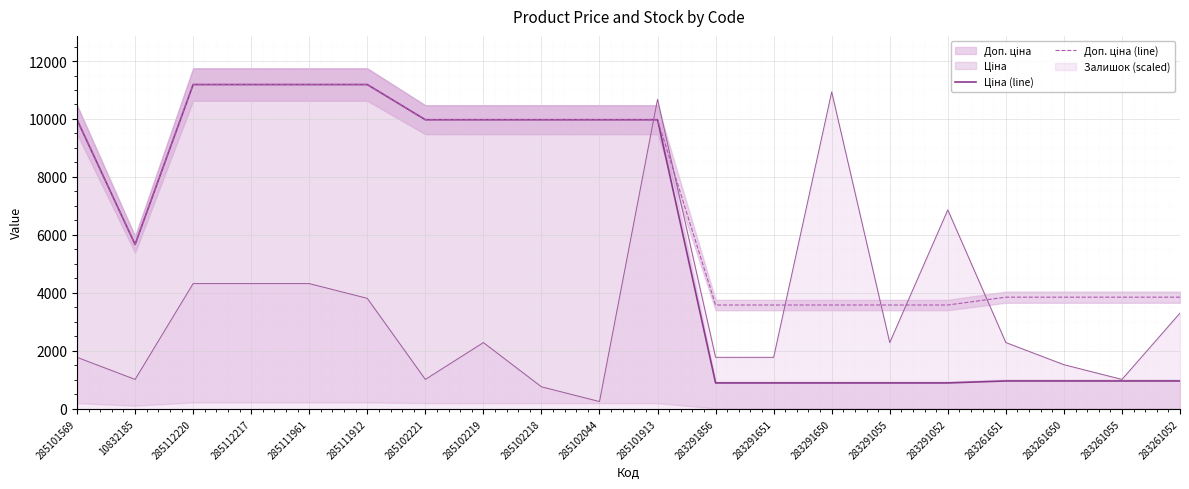

How many interior local valleys does the Ціна (line) series have?

1